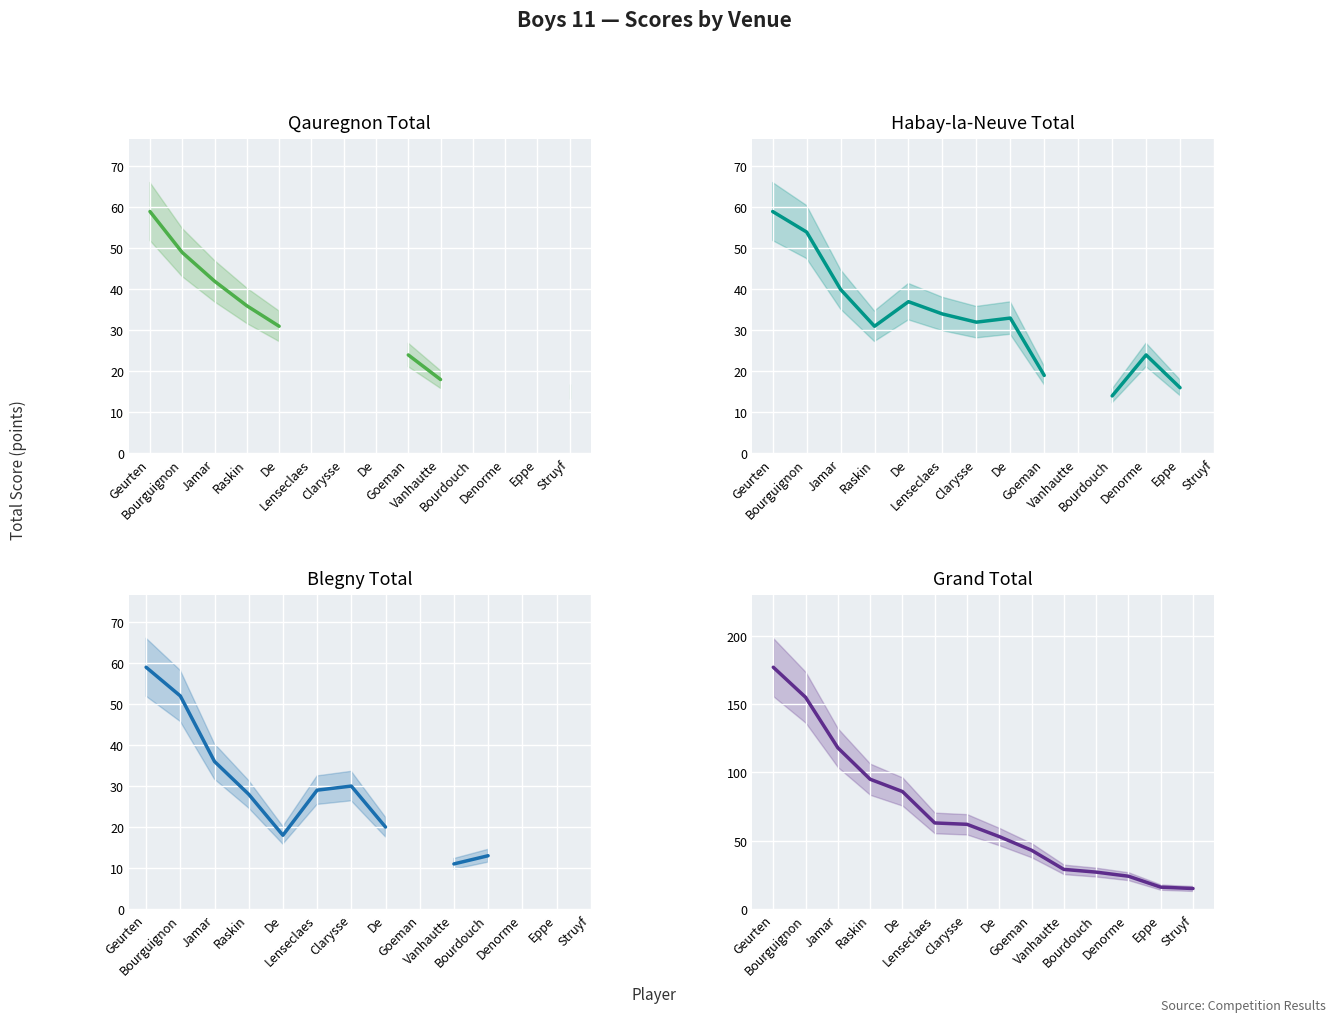

Read the Habay-la-Neuve Total value at Denorme.

24.0